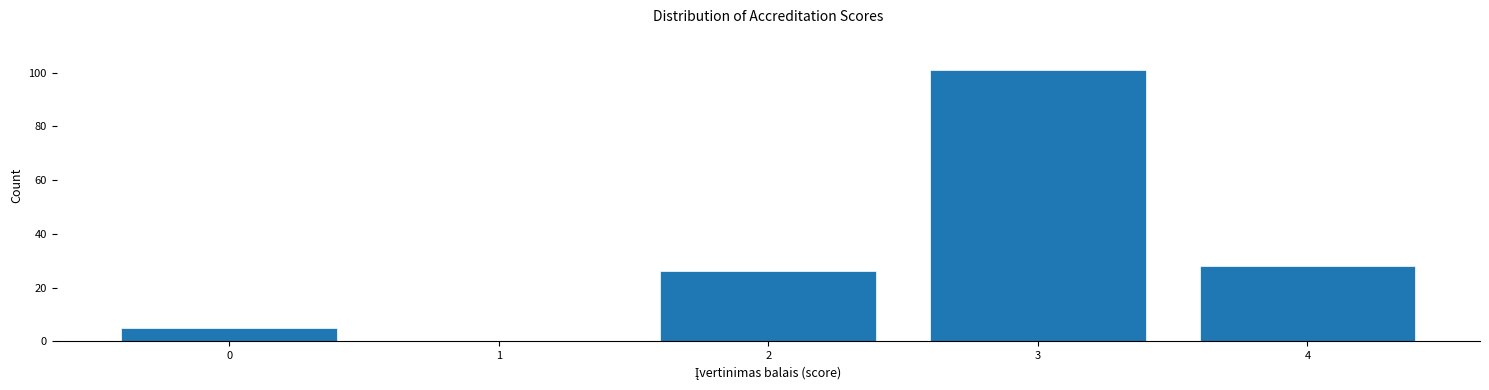

Reading right to left, extract all data points from this chart.

4=28	3=101	2=26	1=0	0=5